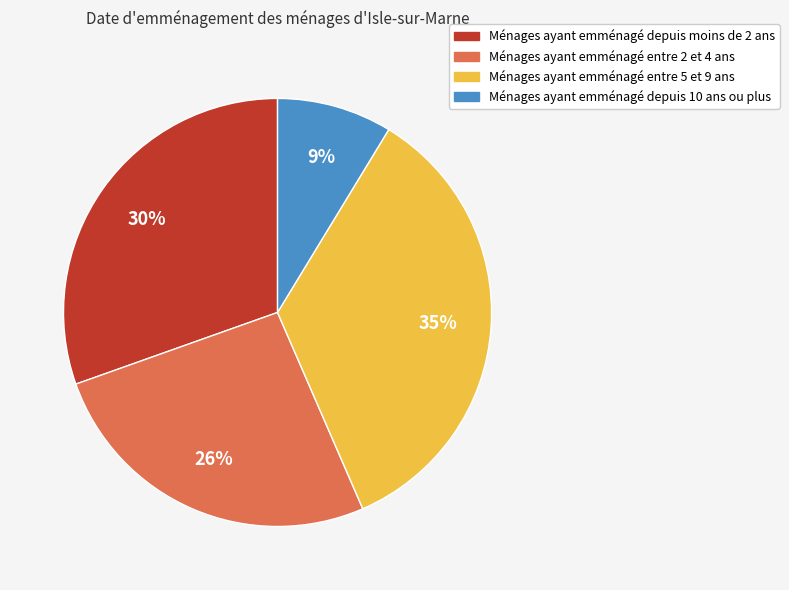

To the nearest percent, what is the average slice percentage?

25%